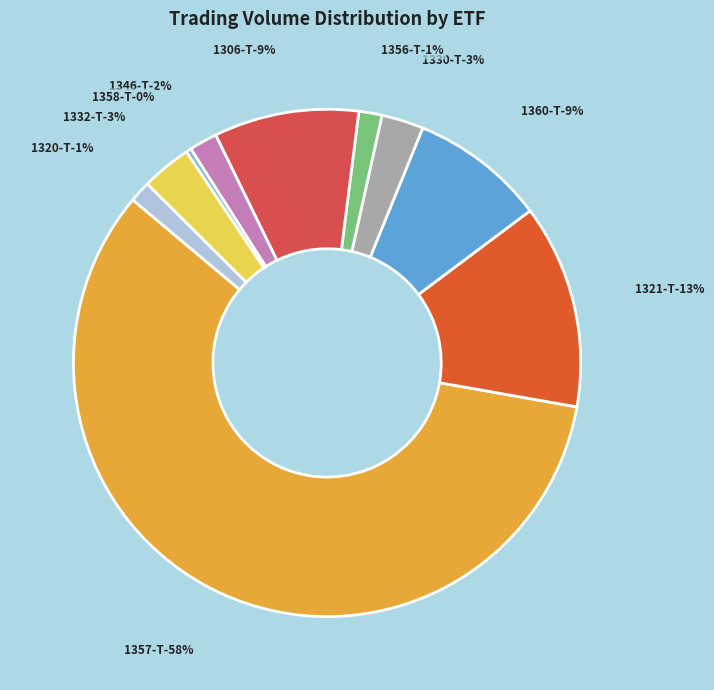

The 1306-T slice represents 9% of the pie. True or false?

True